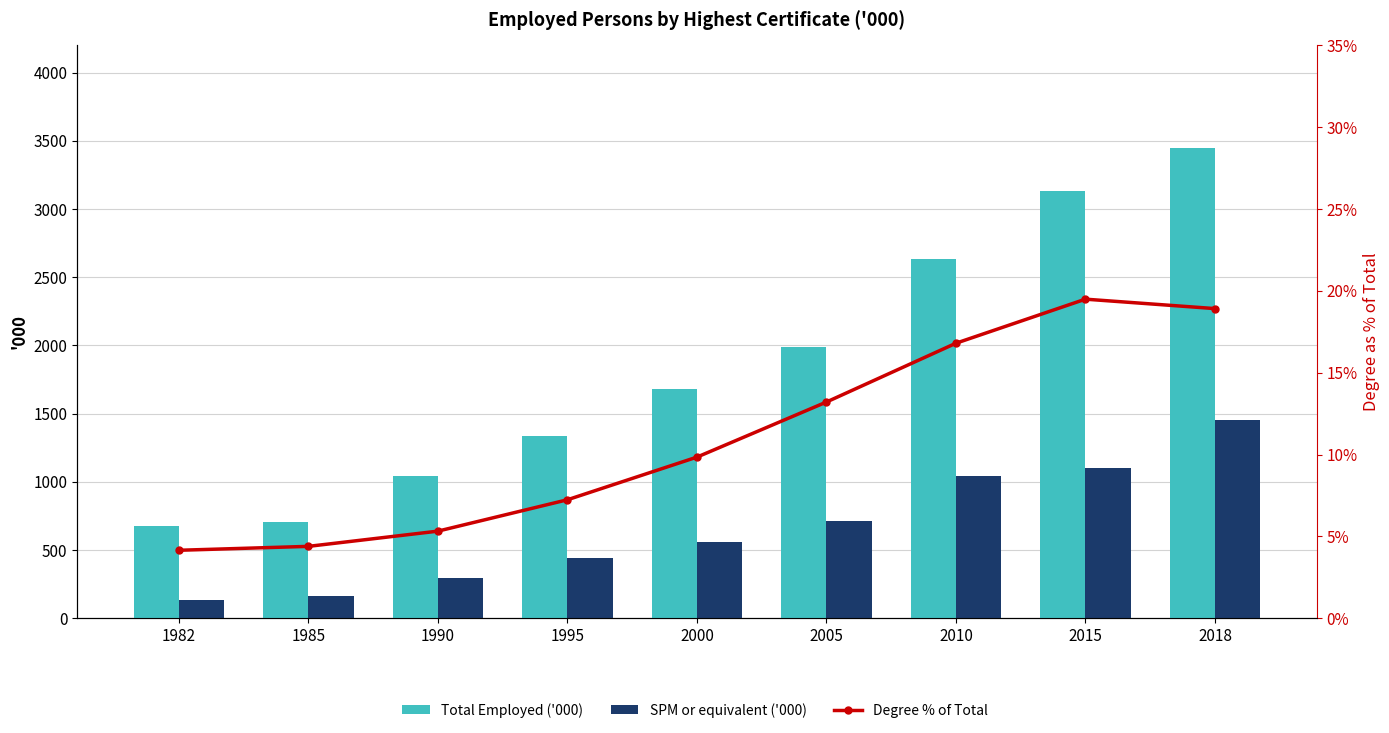

What are all the series names shown in the legend?

Total Employed ('000), SPM or equivalent ('000), Degree % of Total